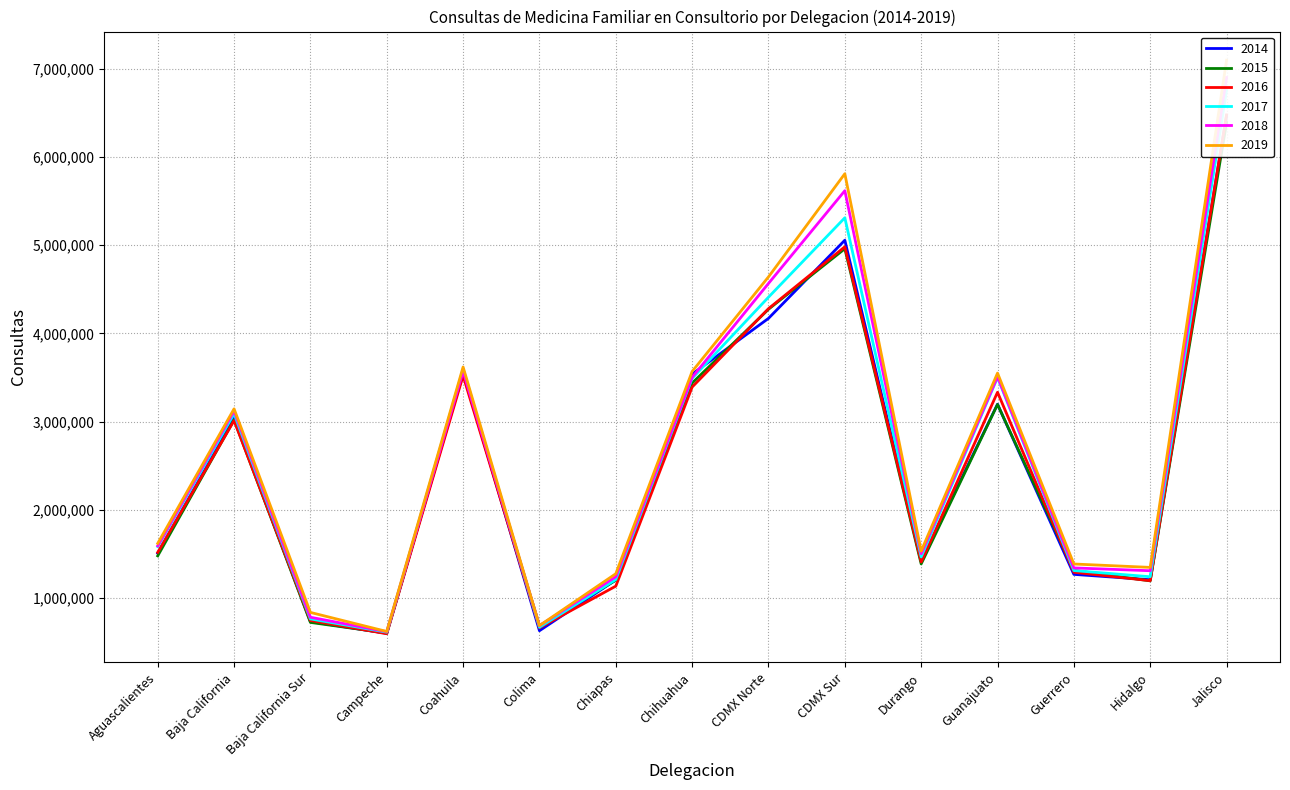

Reading right to left, extract all data points from this chart.

2014: Jalisco=6467524	Hidalgo=1207250	Guerrero=1267938	Guanajuato=3196945	Durango=1414268	CDMX Sur=5055808	CDMX Norte=4169910	Chihuahua=3537491	Chiapas=1204585	Colima=629198	Coahuila=3562384	Campeche=599699	Baja California Sur=732221	Baja California=3040754	Aguascalientes=1507477
2015: Jalisco=6390785	Hidalgo=1194425	Guerrero=1312613	Guanajuato=3194476	Durango=1386566	CDMX Sur=4959470	CDMX Norte=4273346	Chihuahua=3436785	Chiapas=1201697	Colima=686067	Coahuila=3547046	Campeche=603122	Baja California Sur=723424	Baja California=3019920	Aguascalientes=1477681
2016: Jalisco=6476564	Hidalgo=1196266	Guerrero=1292117	Guanajuato=3332403	Durango=1408328	CDMX Sur=4981259	CDMX Norte=4280025	Chihuahua=3391334	Chiapas=1134493	Colima=662426	Coahuila=3519868	Campeche=594776	Baja California Sur=745341	Baja California=3011529	Aguascalientes=1517252
2017: Jalisco=6758270	Hidalgo=1240780	Guerrero=1311127	Guanajuato=3500242	Durango=1466037	CDMX Sur=5310263	CDMX Norte=4410109	Chihuahua=3489817	Chiapas=1208543	Colima=668737	Coahuila=3595743	Campeche=612248	Baja California Sur=763051	Baja California=3089600	Aguascalientes=1583558
2018: Jalisco=6900065	Hidalgo=1309200	Guerrero=1340976	Guanajuato=3509213	Durango=1502877	CDMX Sur=5617217	CDMX Norte=4565990	Chihuahua=3501390	Chiapas=1241489	Colima=686925	Coahuila=3568350	Campeche=618079	Baja California Sur=782128	Baja California=3120817	Aguascalientes=1591632
2019: Jalisco=7096330	Hidalgo=1347003	Guerrero=1385499	Guanajuato=3549764	Durango=1531755	CDMX Sur=5809551	CDMX Norte=4640269	Chihuahua=3568088	Chiapas=1275143	Colima=686840	Coahuila=3618791	Campeche=620506	Baja California Sur=836519	Baja California=3144315	Aguascalientes=1618923